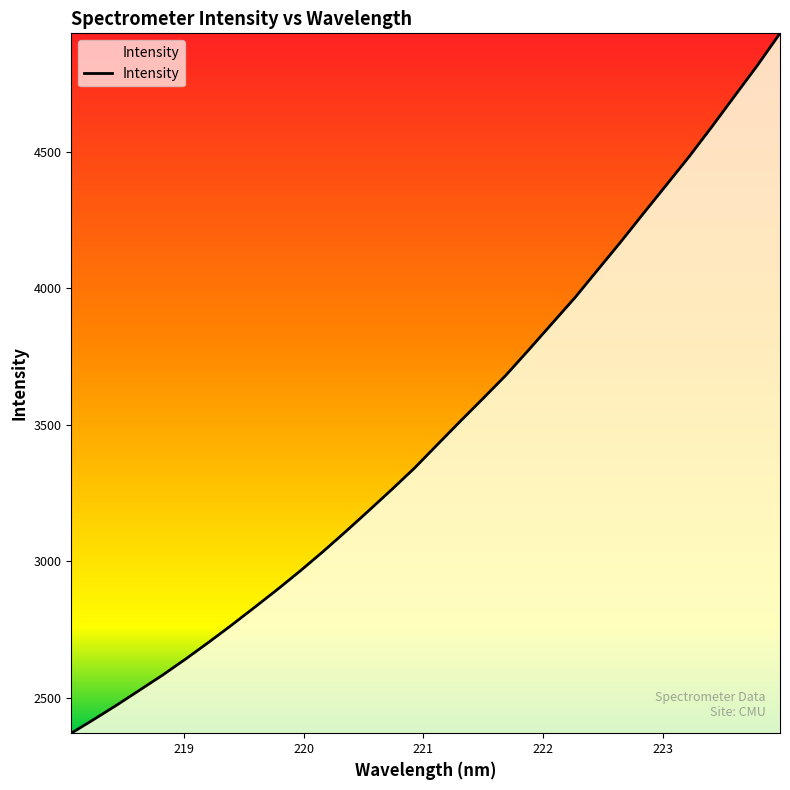

What is the greatest value displayed?

4933.9